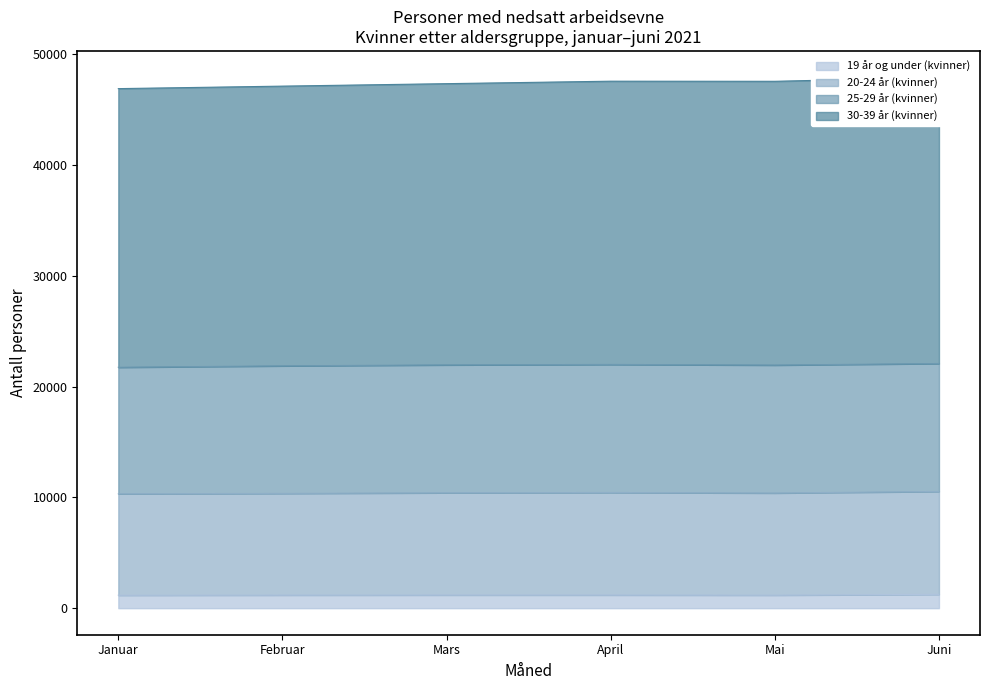

At which category does 19 år og under (kvinner) reach its first local valley?

Mai